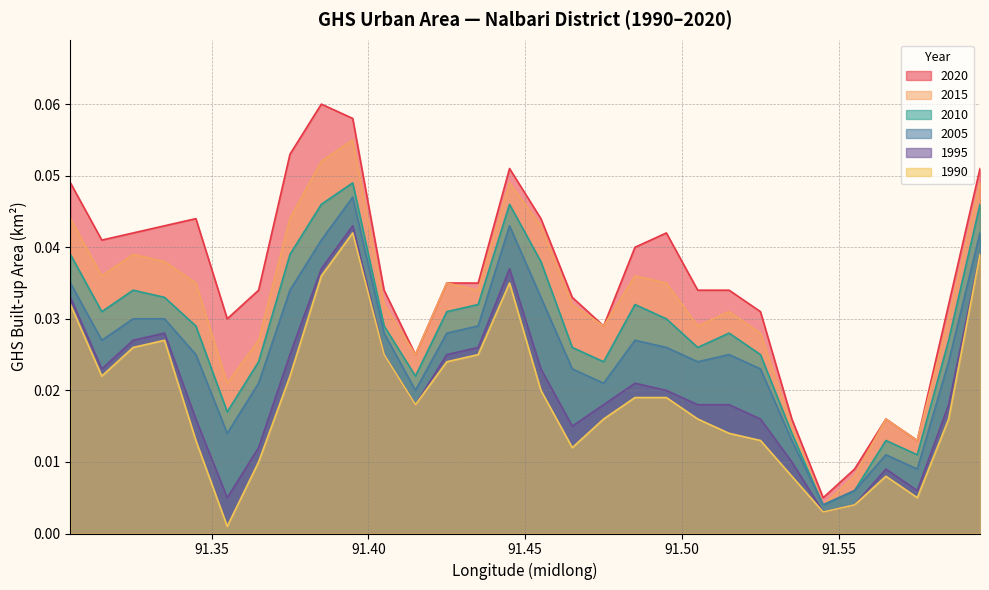

What is the sum of all ghsarea_nalbari_1990 values?

0.6